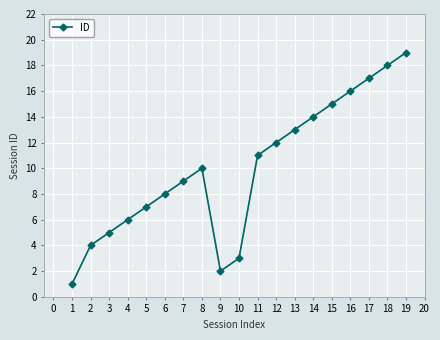

List the labels in order of value, smallest first.

1, 9, 10, 2, 3, 4, 5, 6, 7, 8, 11, 12, 13, 14, 15, 16, 17, 18, 19